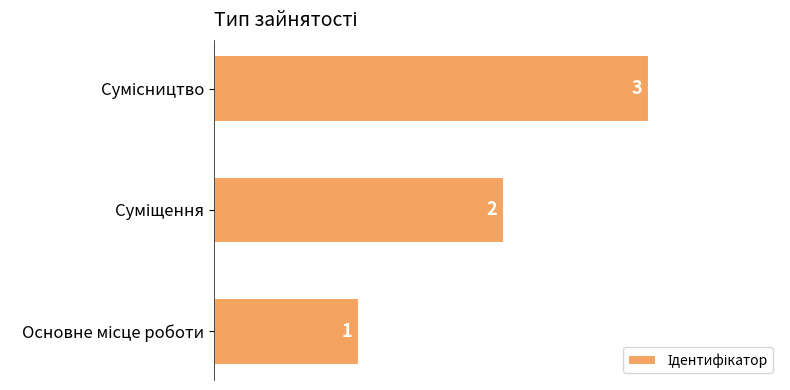

What is the sum of all values?

6